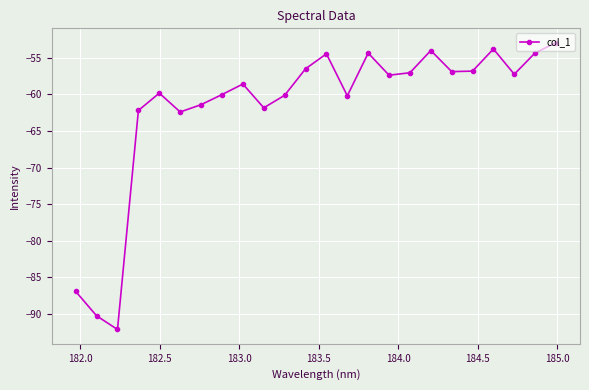

What is the value of the 22nd point from the left?

-57.2